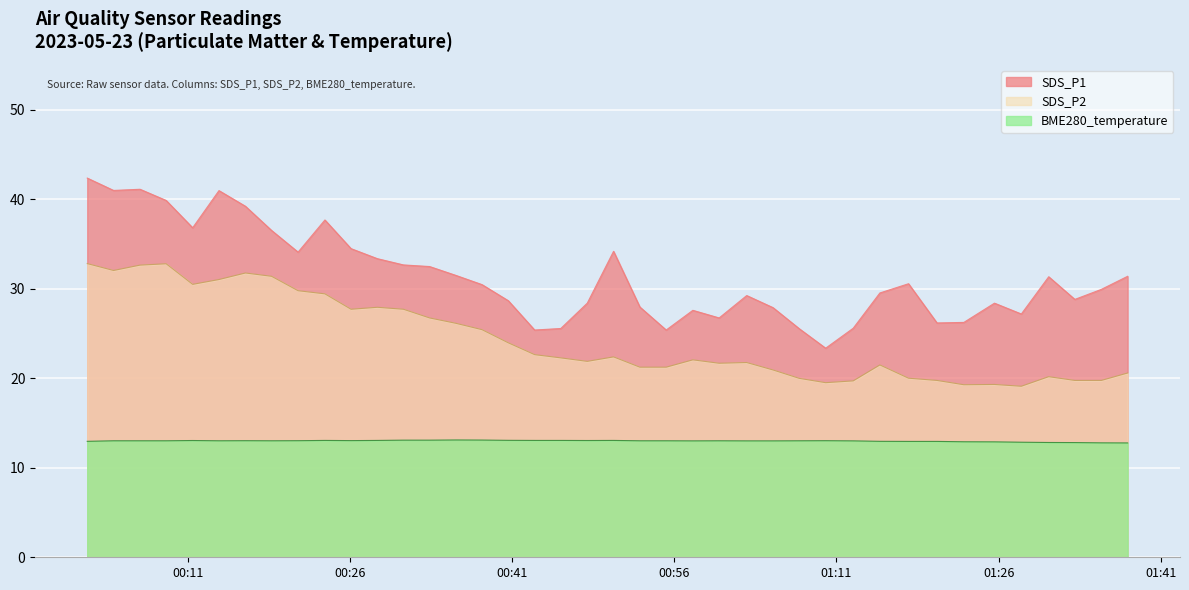

What value does the SDS_P2 series have at 2023/05/23 00:08?

32.6